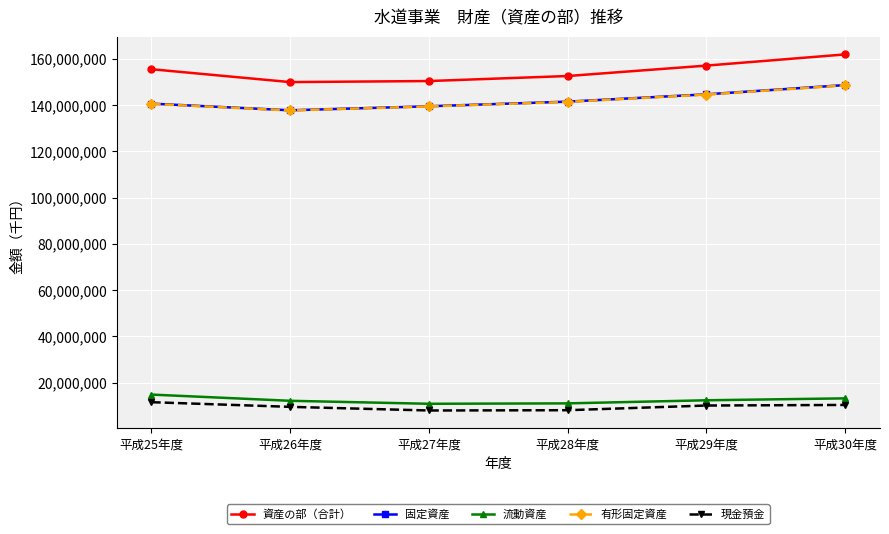

What is the spread (max minus min) of values at 平成28年度?

144424625